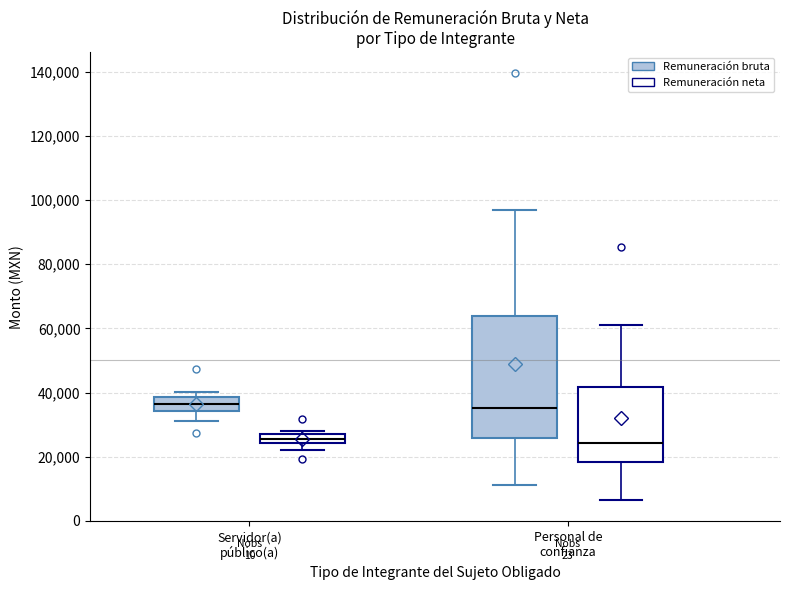

Where does the lower whisker of the box for Servidor(a) público(a) (Remuneración bruta) end on the y-axis? The values are not printed on the chart, so give them approximately, as read against the axis.

32000